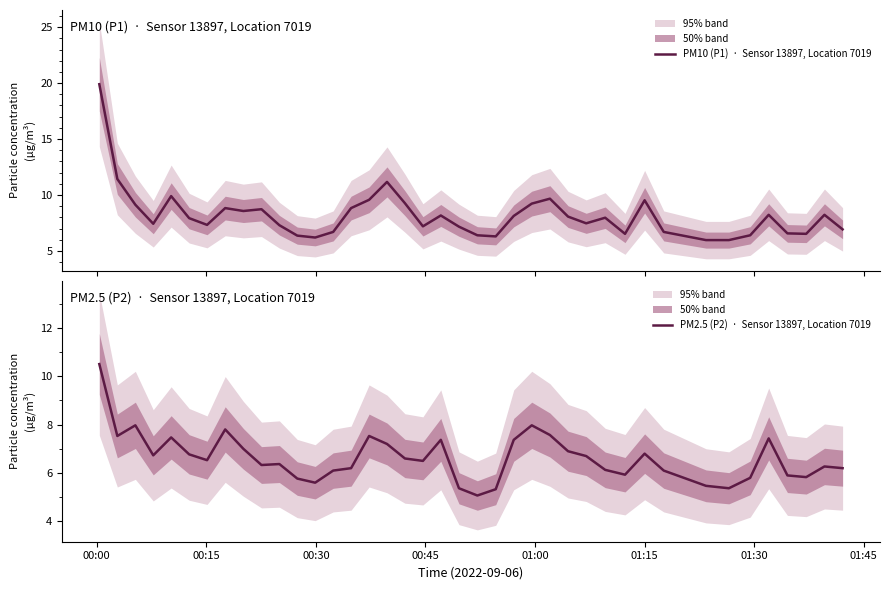

What is the sum of all PM2.5 (P2)  ·  Sensor 13897, Location 7019 values?

265.4